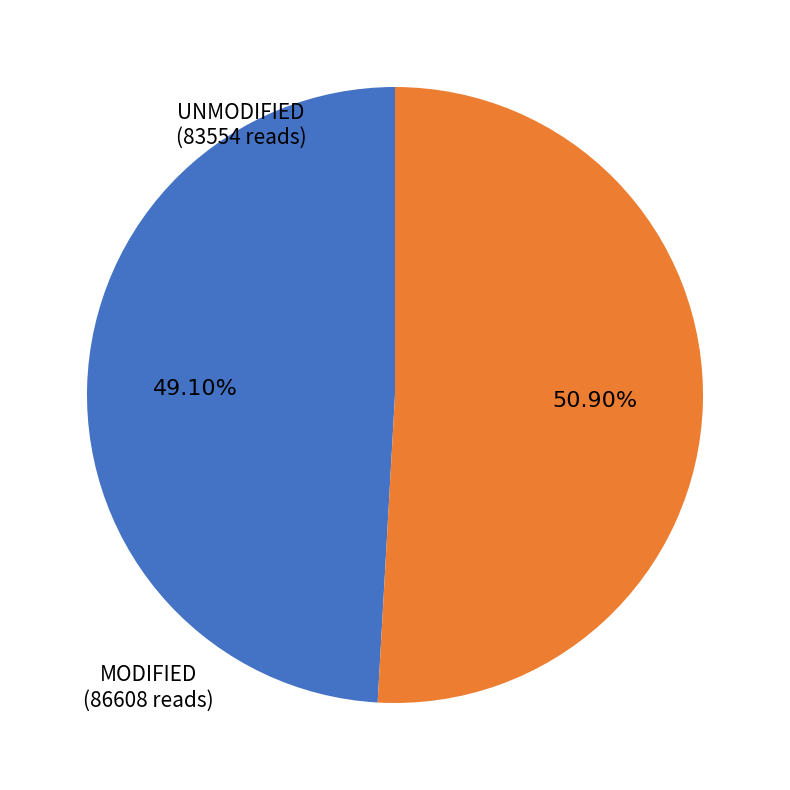

How many segments does this pie chart have?

2